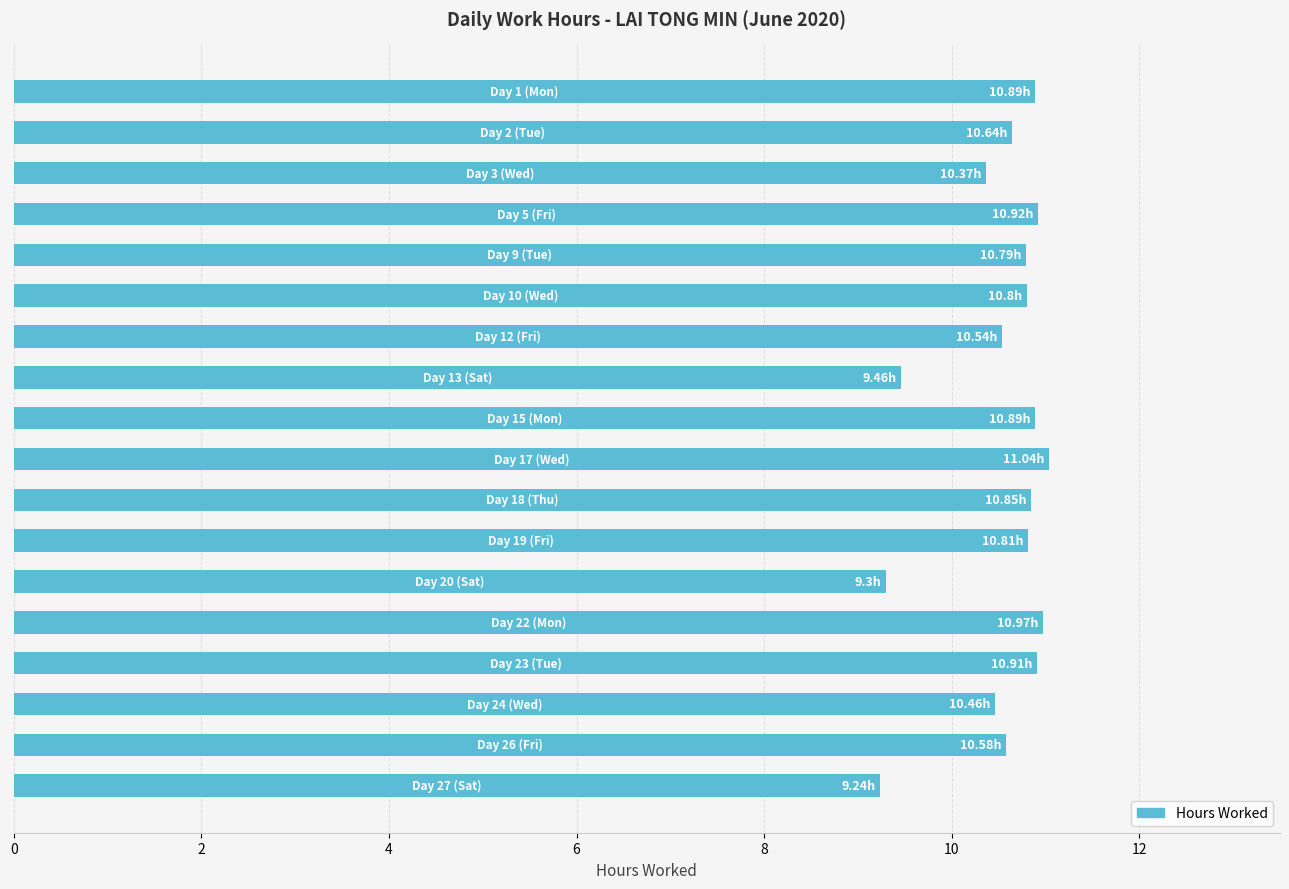

What is the difference between the maximum and minimum values?

1.8